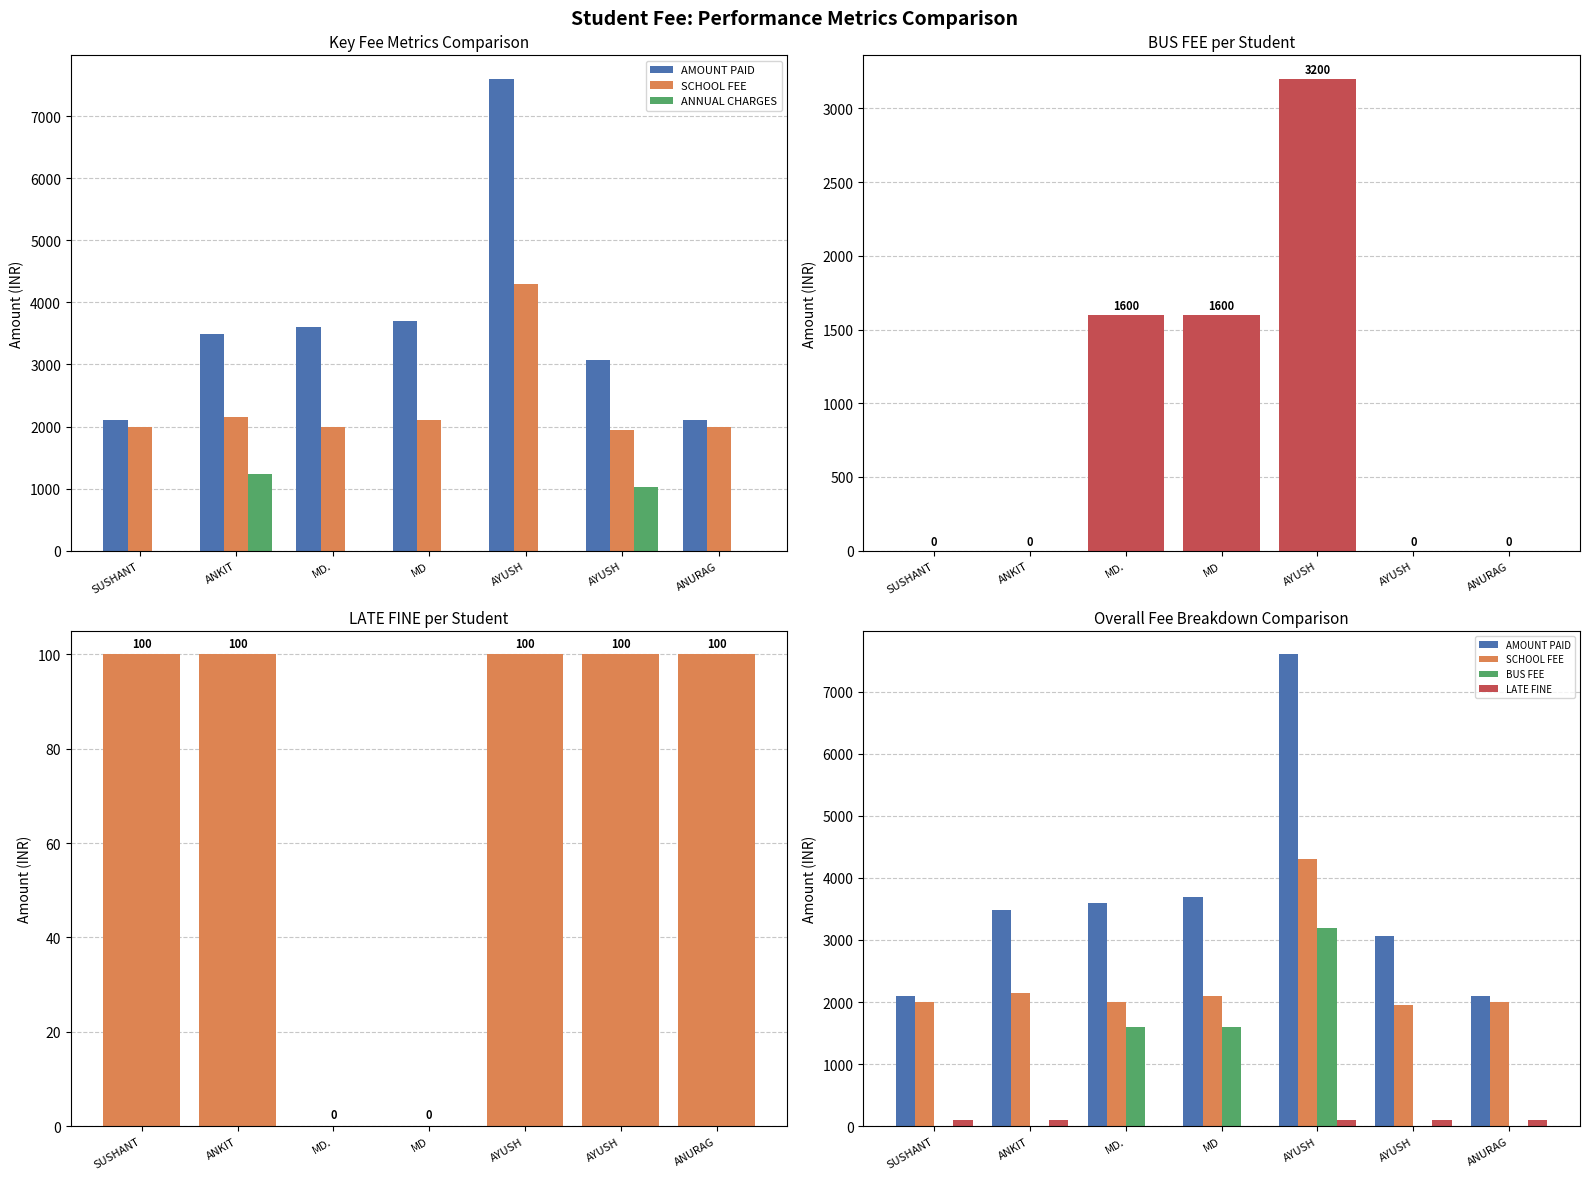

How many data points in BUS FEE are above 0?

3